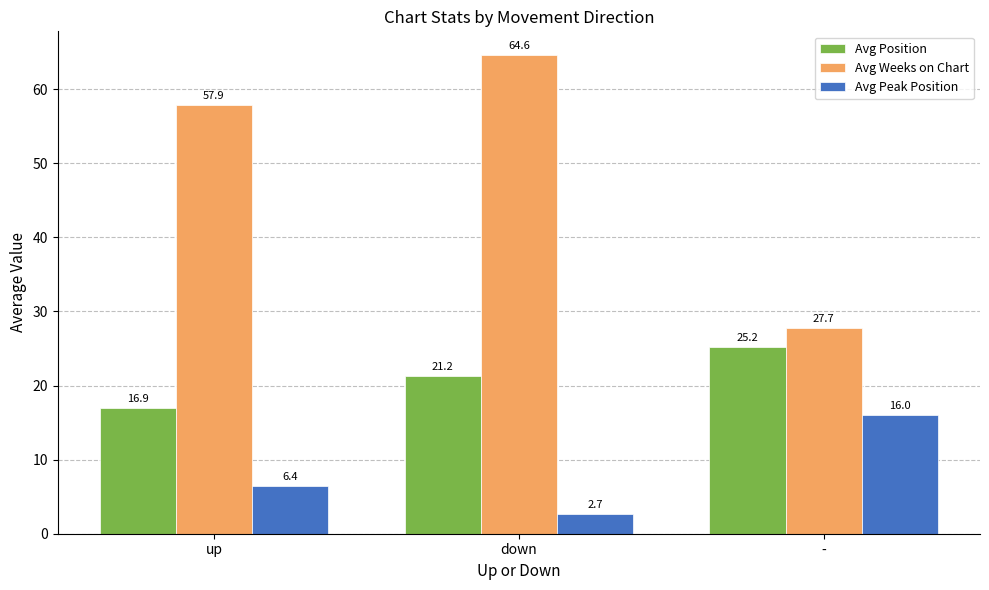

How many distinct data groups are displayed?

3